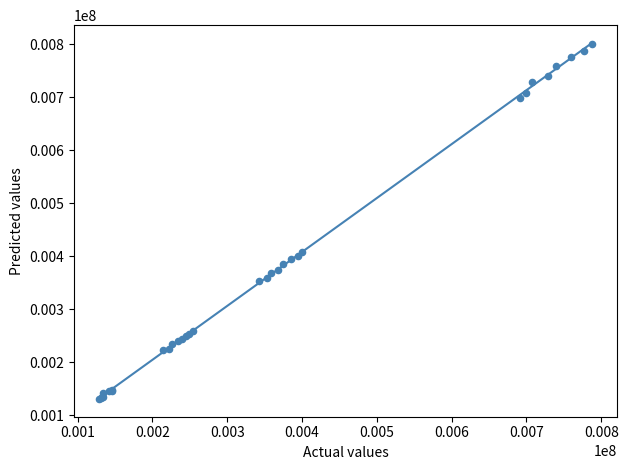

What Y value in the scatter plot is closest to 465325?

408000